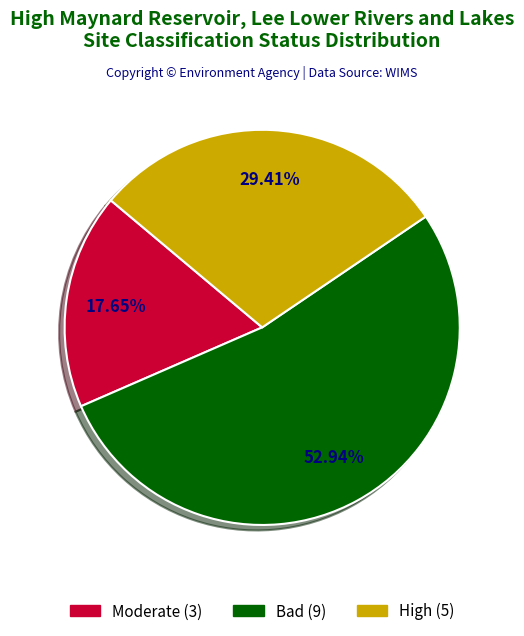

Is there any slice that represents more than half of the pie?

Yes